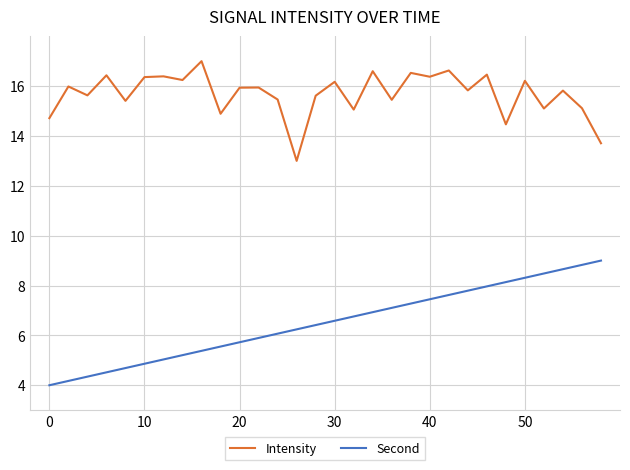

True or false: Intensity and Second cross at least once.

False